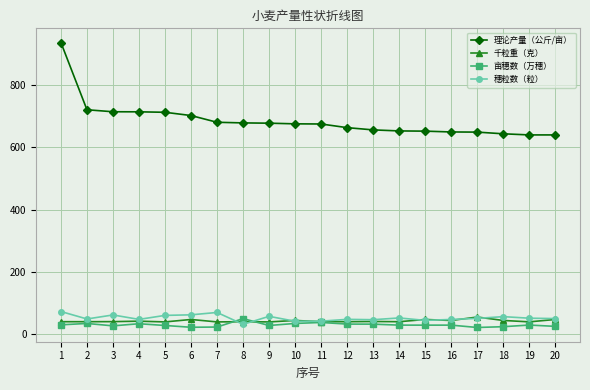

What is the difference between the maximum and minimum values in the 千粒重（克） series?

15.6